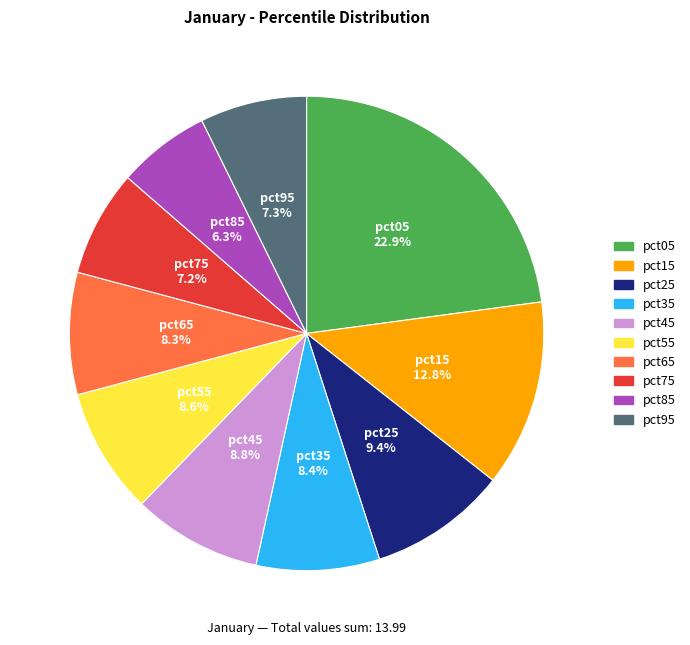

What is the total percentage of pct55 and pct75?

15.8%